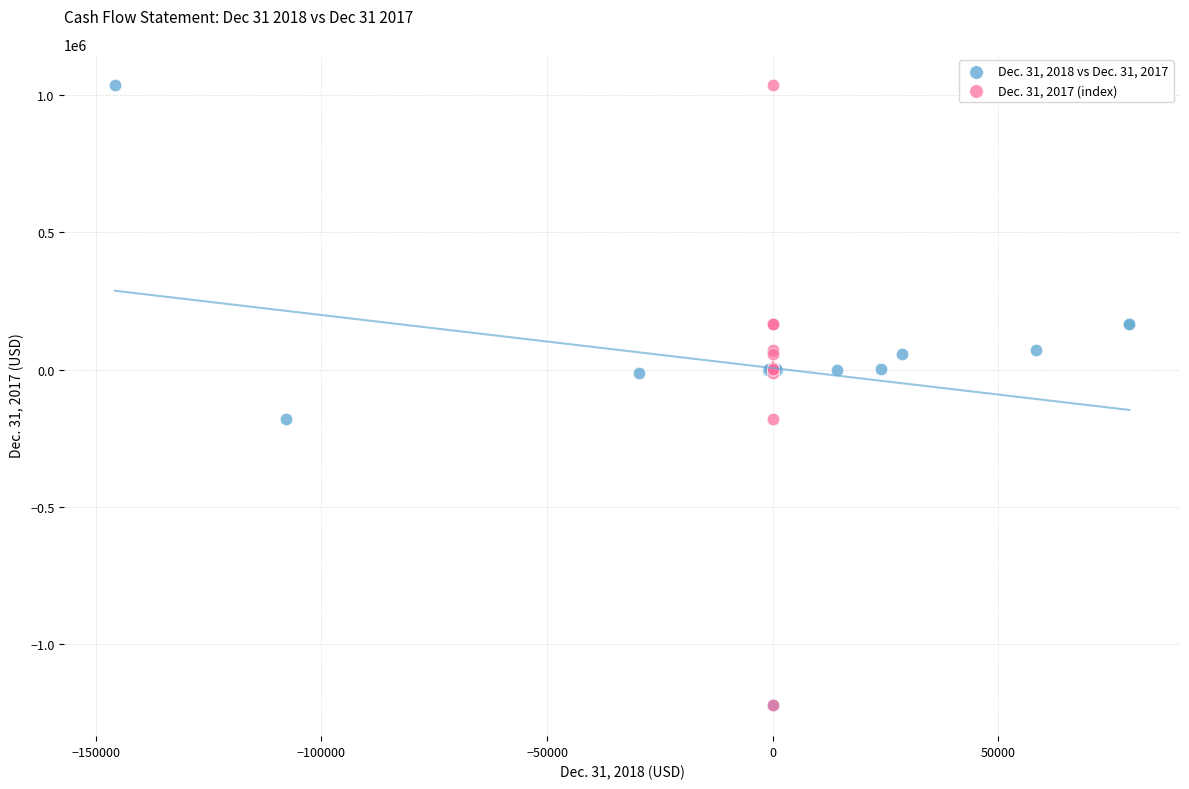

What are all the series names shown in the legend?

Dec. 31, 2018 vs Dec. 31, 2017, Dec. 31, 2017 (index)